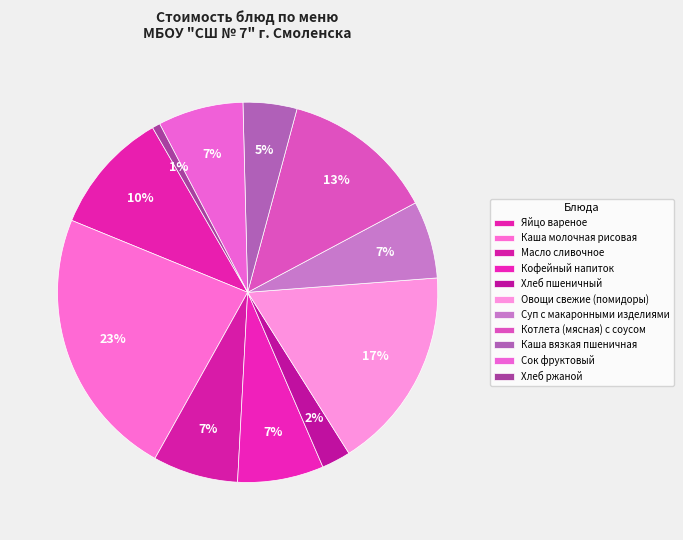

The Хлеб ржаной slice represents 1% of the pie. True or false?

True